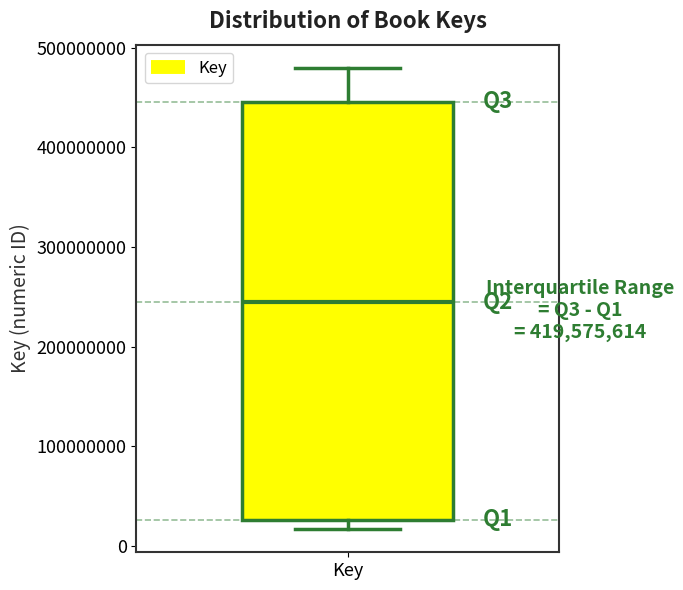

Read this box plot against the y-axis: the position of the median line, the range covered by the box, and the ends of both whiskers. The values are not printed on the chart, so give them approximately, as read against the axis.

median 240000000, box 30000000 to 450000000, whiskers 20000000 to 480000000